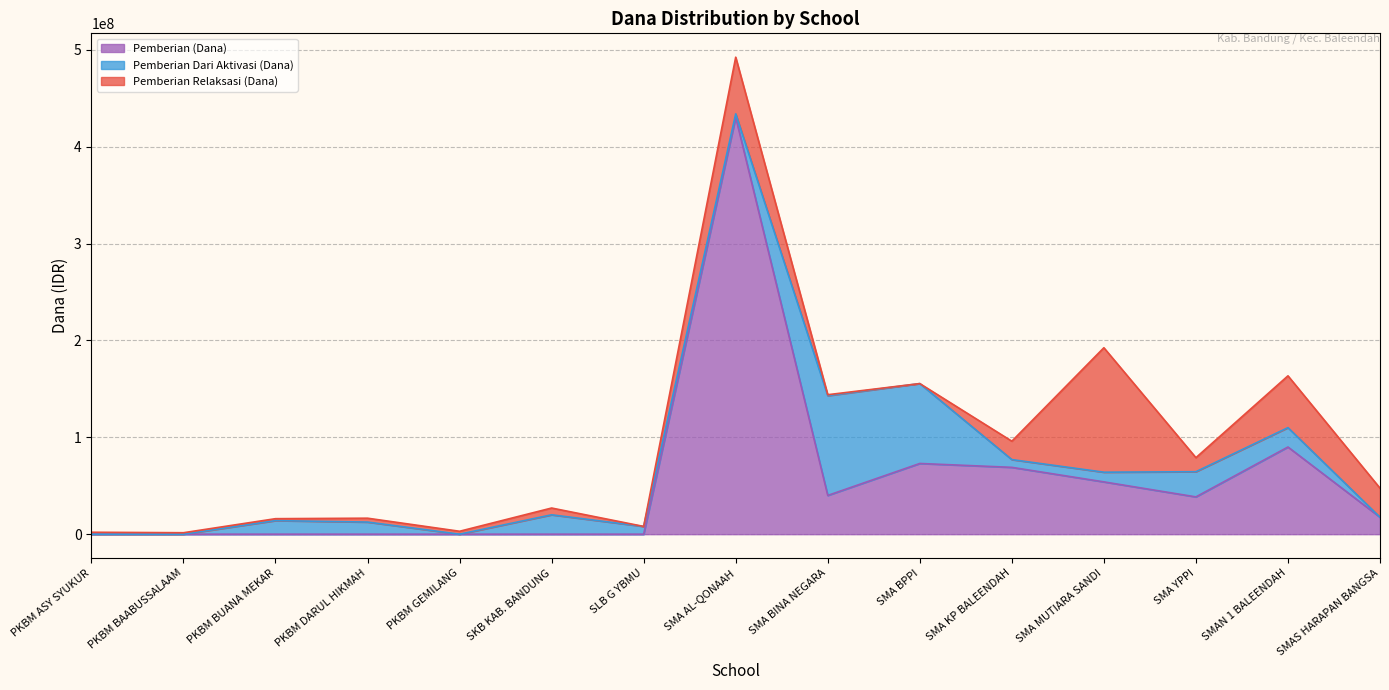

The Pemberian Relaksasi (Dana) series shows 3000000 at PKBM GEMILANG. True or false?

True